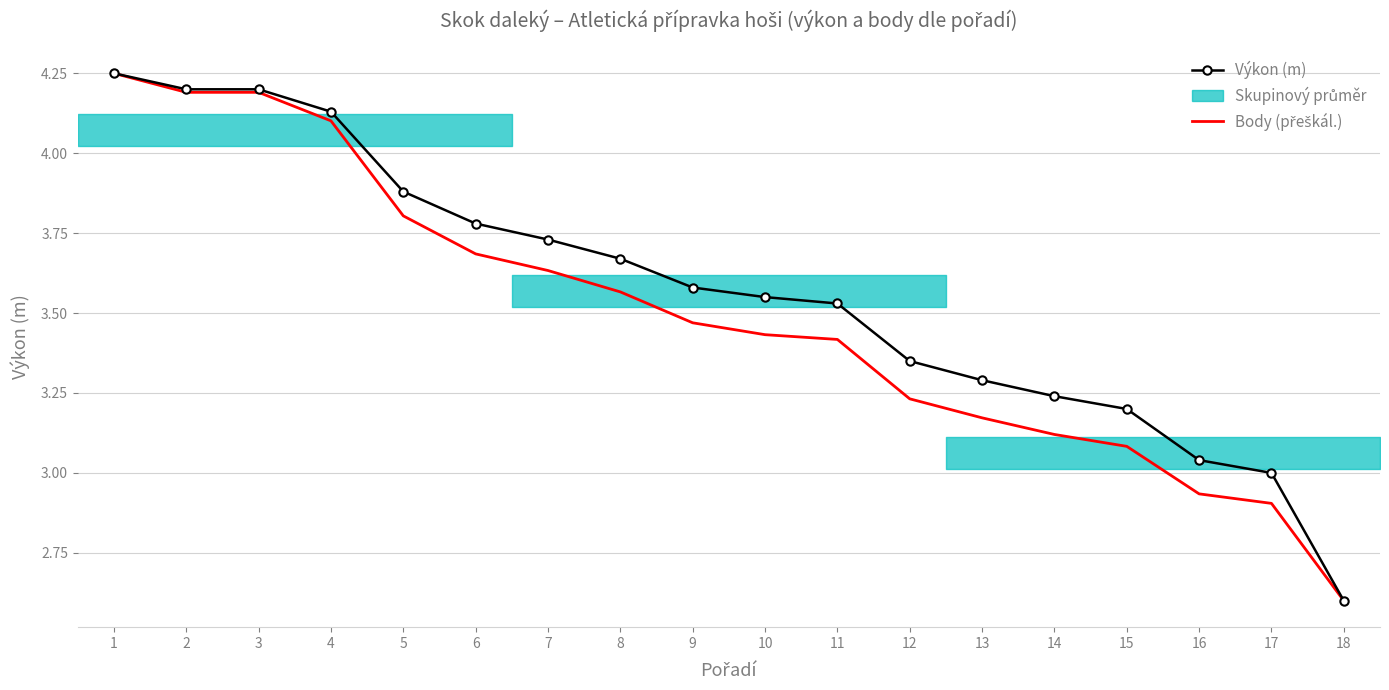

True or false: Body (přeškál.) has a value of 3.5 at 9.

True